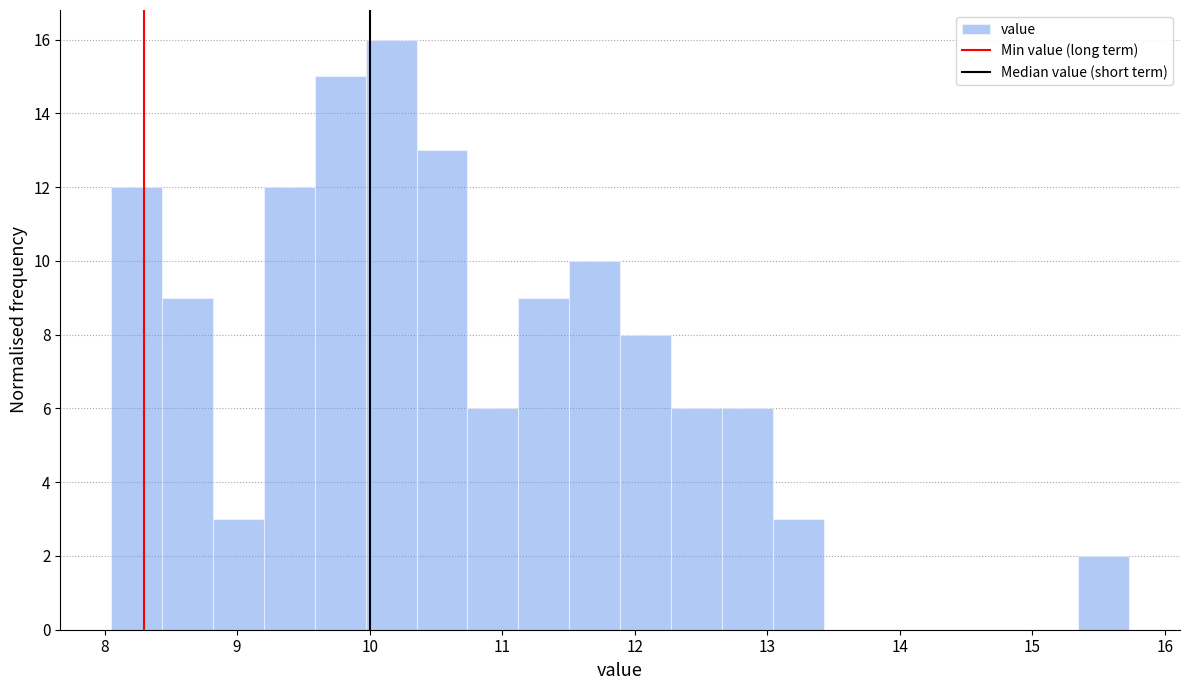

Around what value on the x-axis is the tallest bar? Give the approximate position of its centre, as read against the axis.

10.2